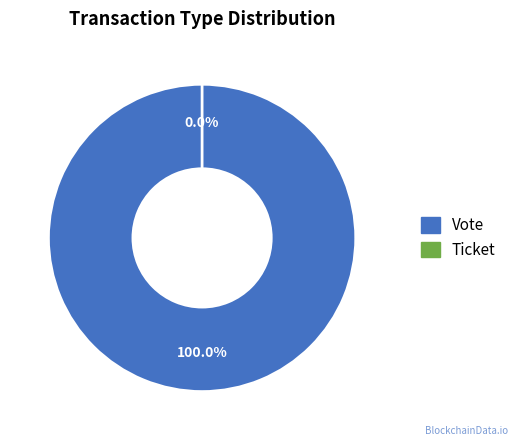

True or false: Ticket accounts for 0% of the total.

True